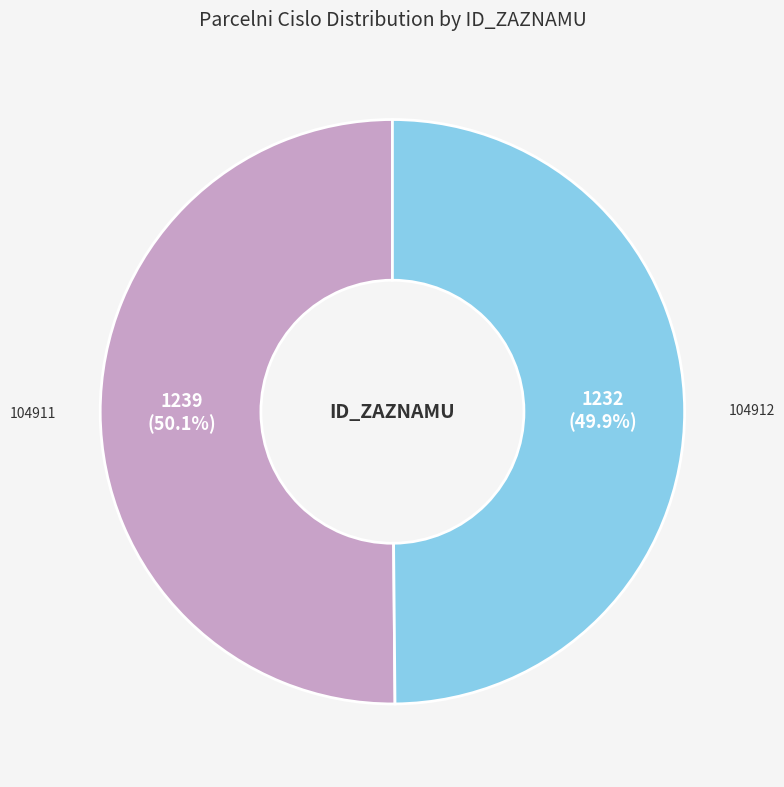

Does any single category account for the majority?

Yes